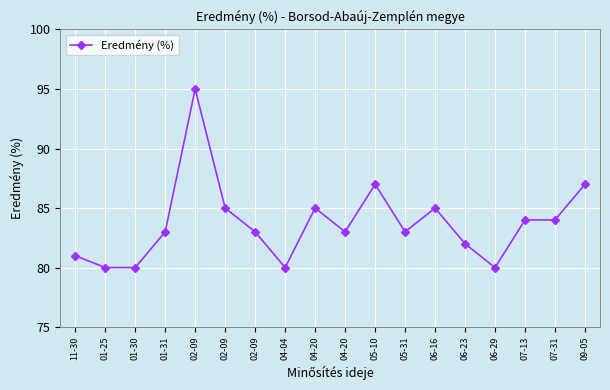

List the labels in order of value, smallest first.

01-25, 01-30, 04-04, 06-29, 11-30, 06-23, 01-31, 02-09, 04-20, 05-31, 07-13, 07-31, 02-09, 04-20, 06-16, 05-10, 09-05, 02-09